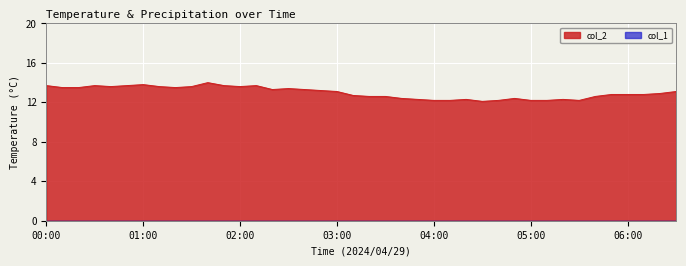

What is the change in value from 00:30 to 02:30?

-0.3